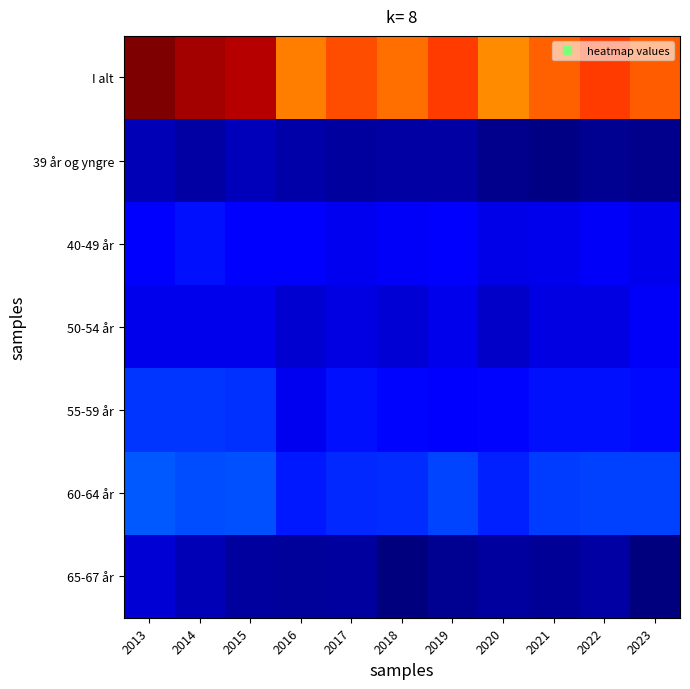

What is the spread (max minus min) of values at 2017?

783